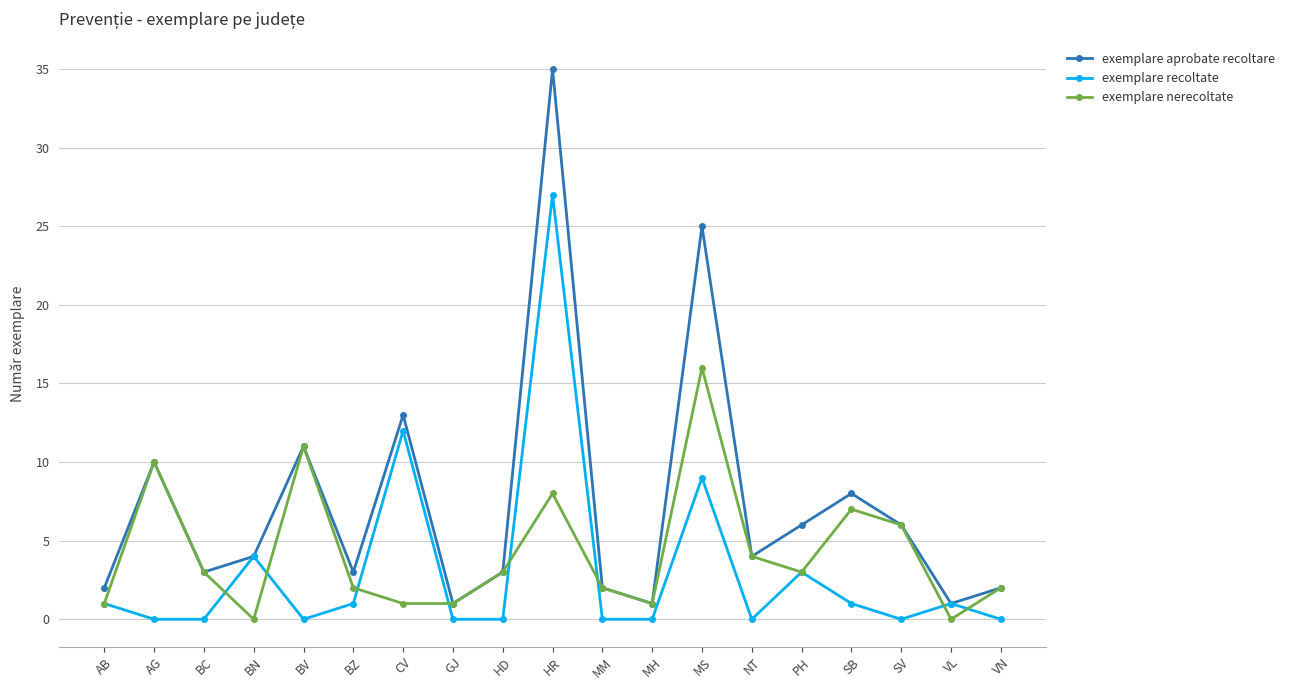

Rank the series by their average value, from lowest to highest.

exemplare recoltate, exemplare nerecoltate, exemplare aprobate recoltare